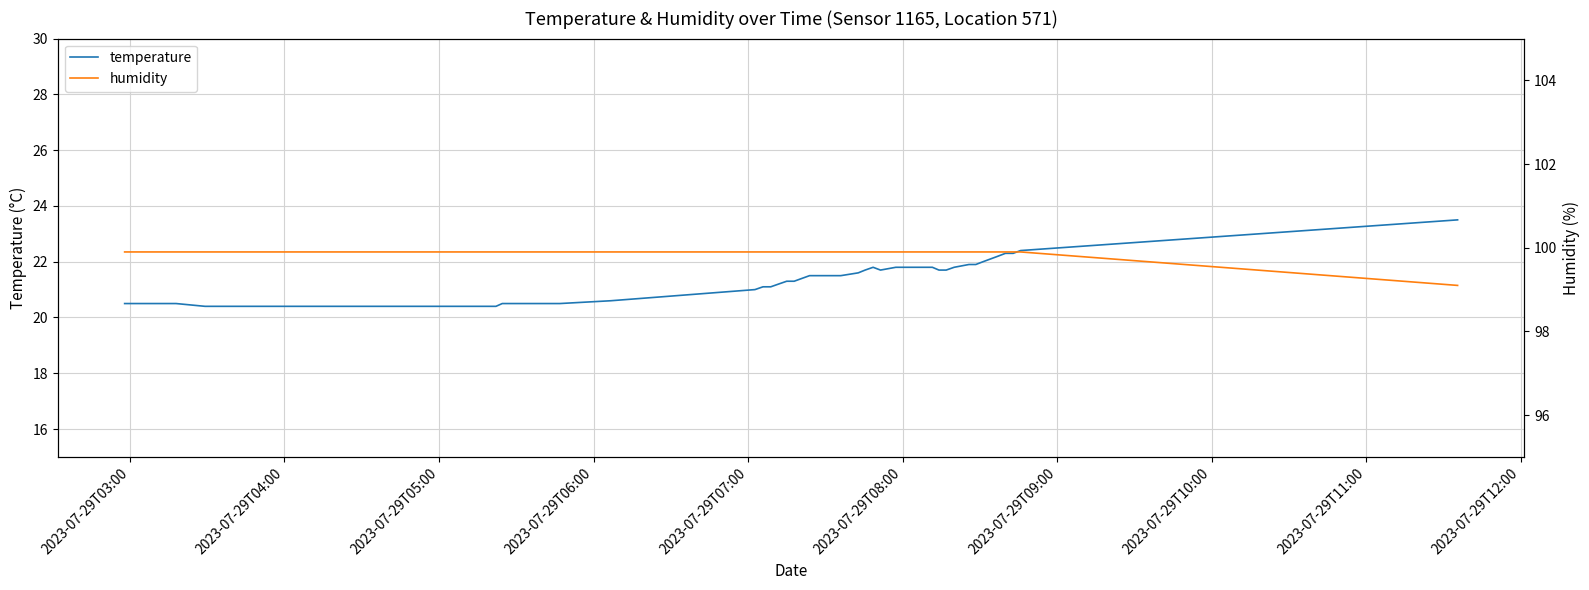

At how many categories does at least one series exceed 92?

40